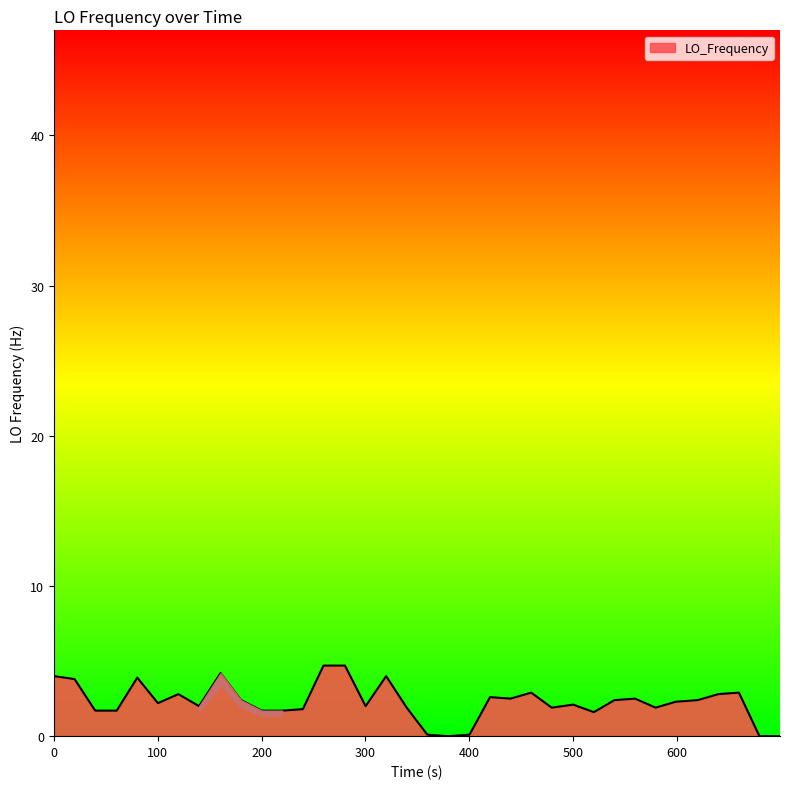

How many lines are shown in the chart?

1